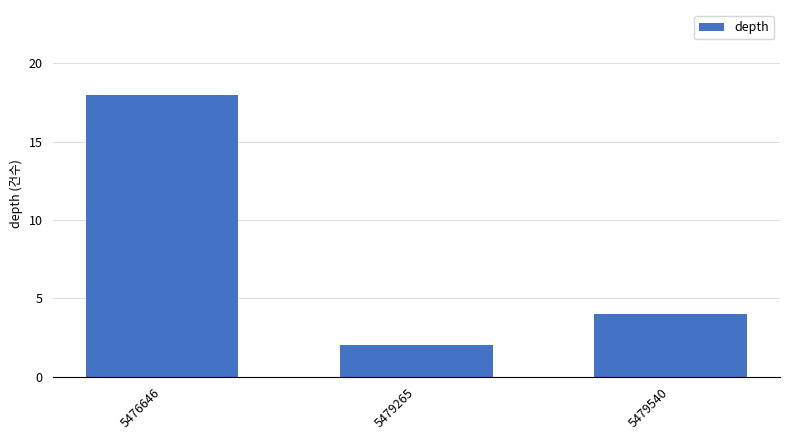

Rank the categories by value from lowest to highest.

5479265, 5479540, 5476646